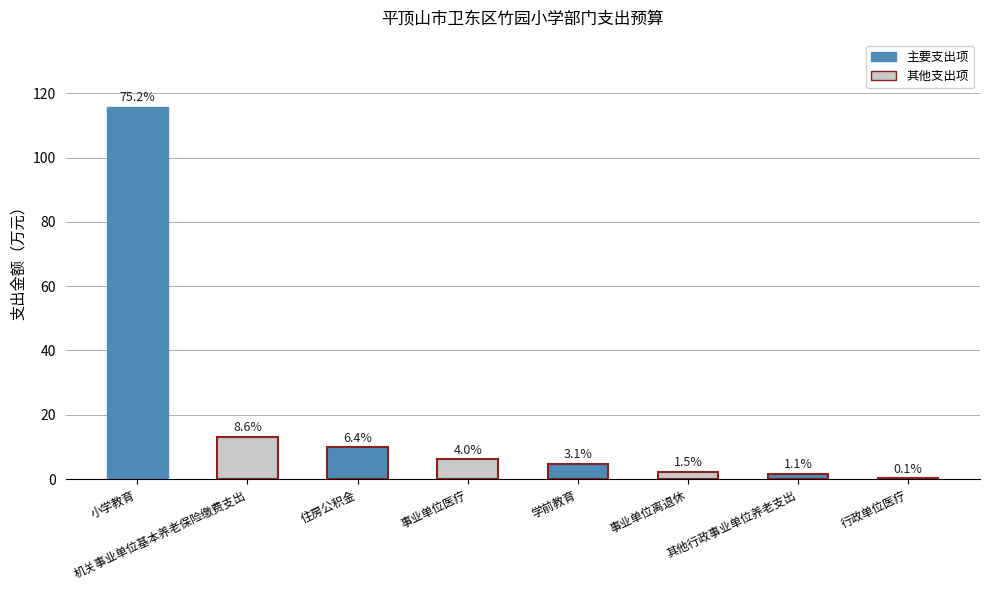

True or false: the data shows 0.2 at 行政单位医疗.

True